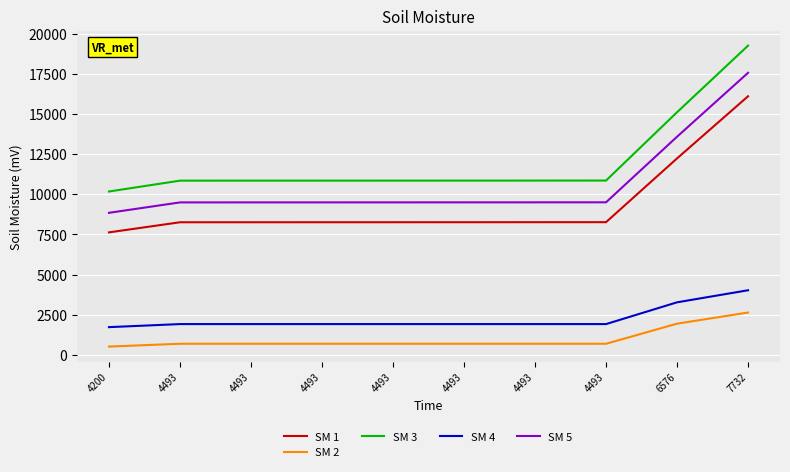

Does the chart display data point markers on the line(s)?

No